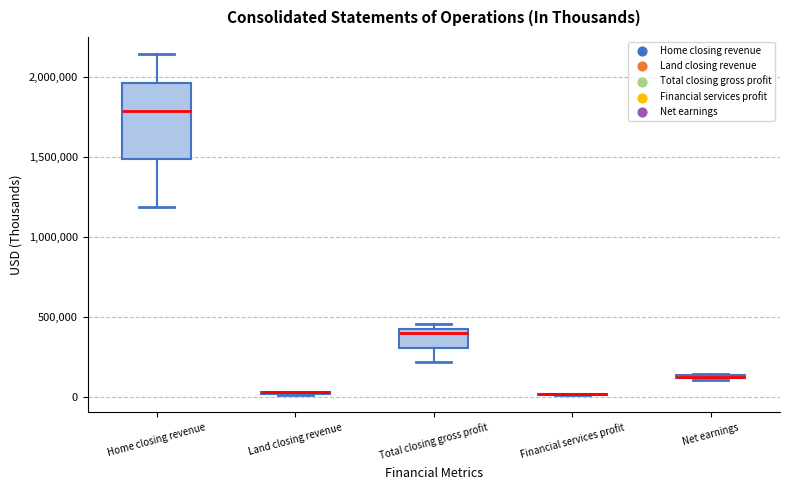

Comparing the boxes themselves (not the whiskers), which one is the tallest?

Home closing revenue